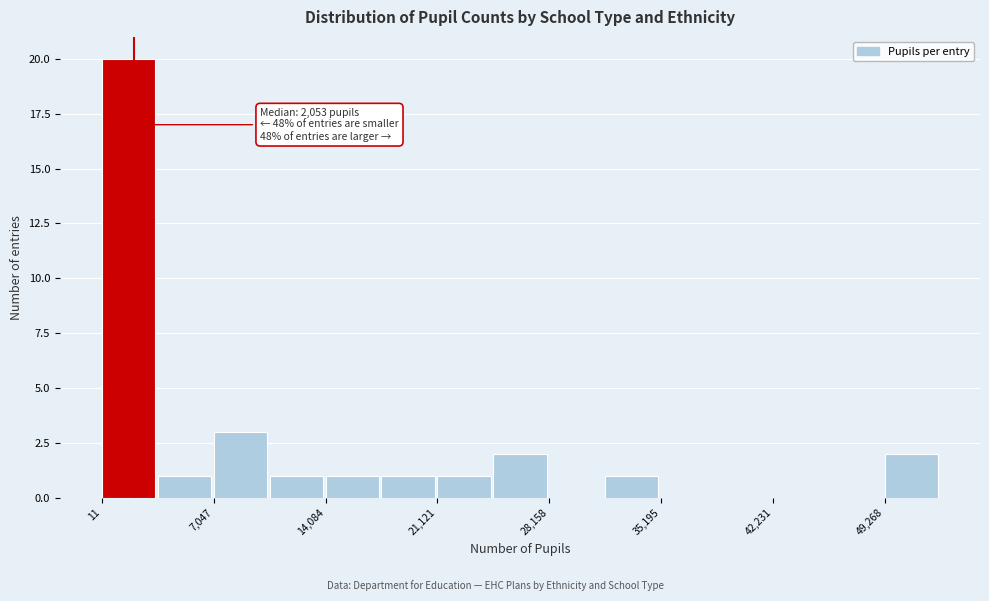

Around what value on the x-axis is the tallest bar? Give the approximate position of its centre, as read against the axis.

2000